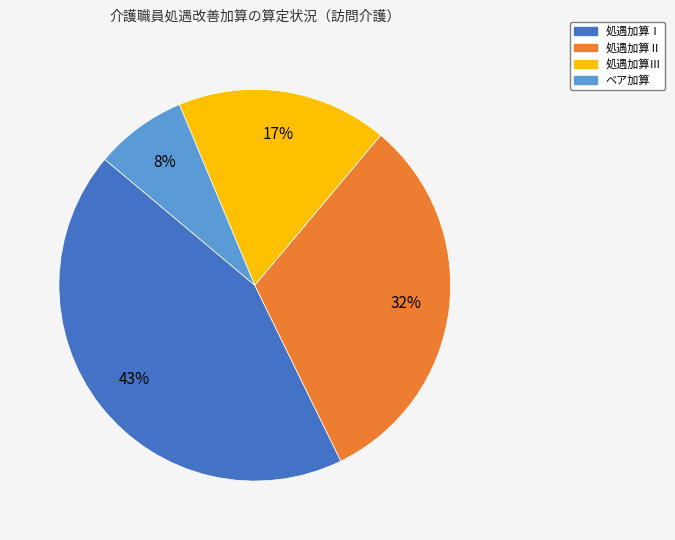

Is there any slice that represents more than half of the pie?

No